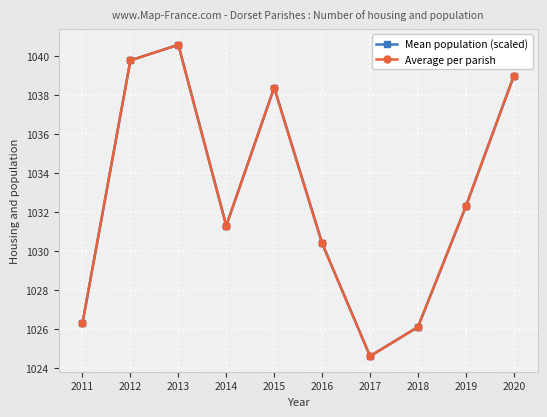

Does the chart have visible grid lines?

Yes